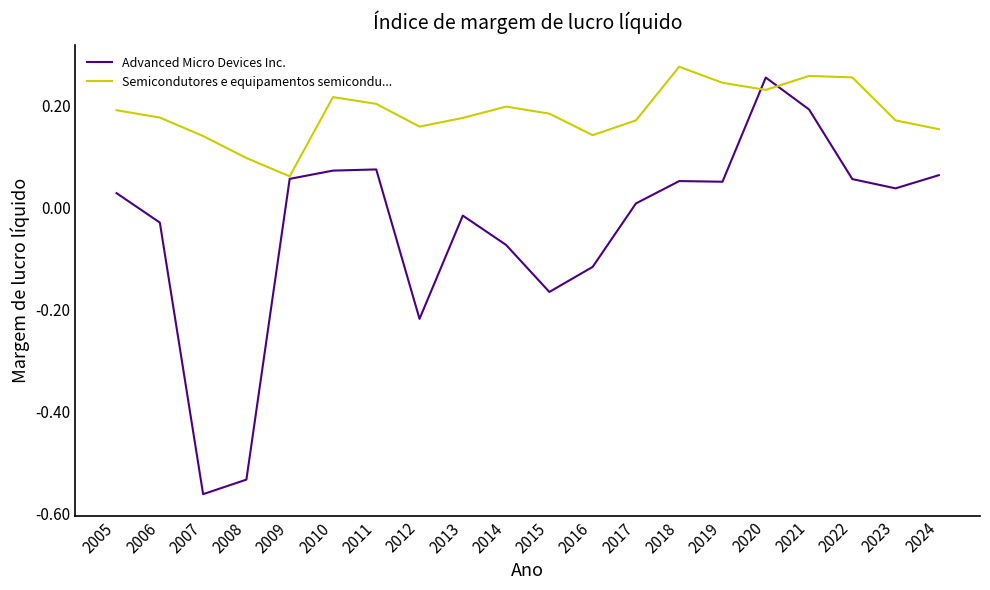

What is the spread (max minus min) of values at 2012?

0.4